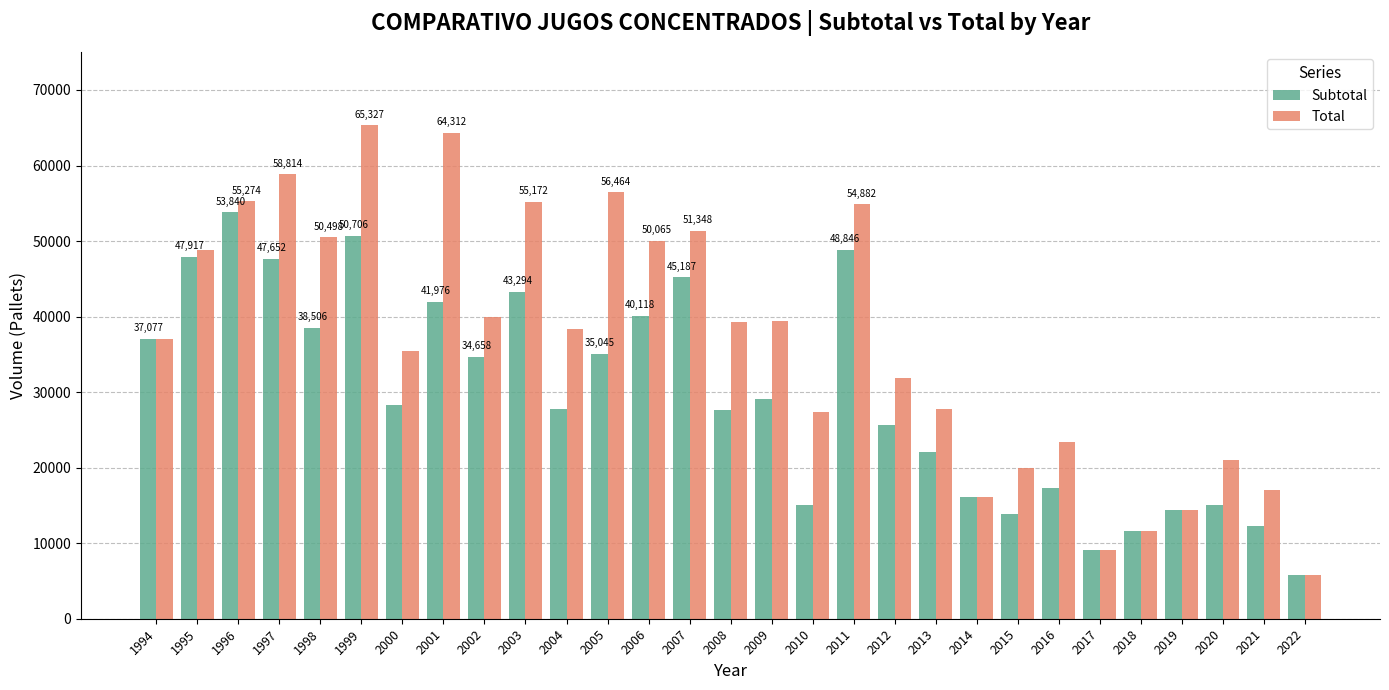

What is the total value across all series at 2012?

57556.0